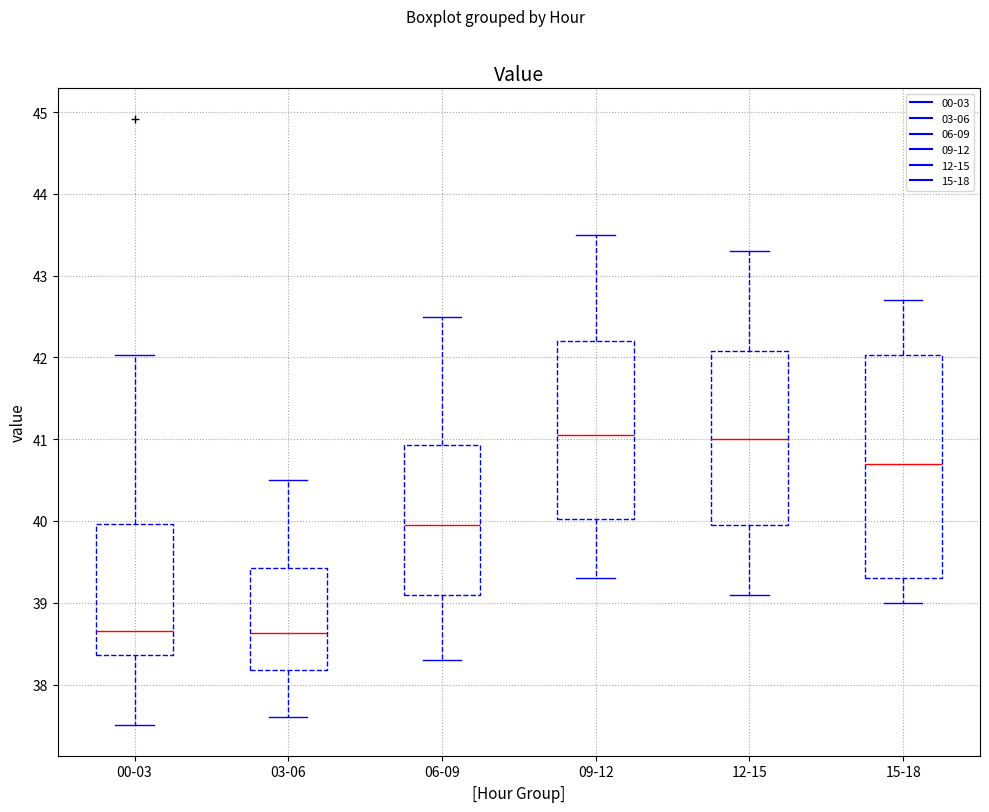

Where does the upper whisker of the box for 00-03 end on the y-axis? The values are not printed on the chart, so give them approximately, as read against the axis.

42.0